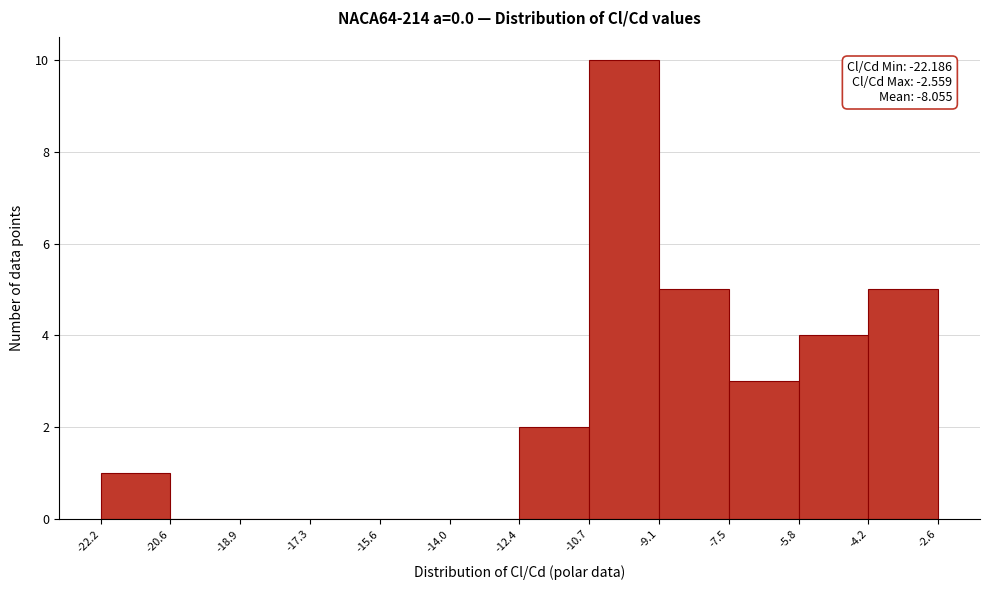

Over which range of the x-axis is the bar tallest?

-10.7 to -9.1